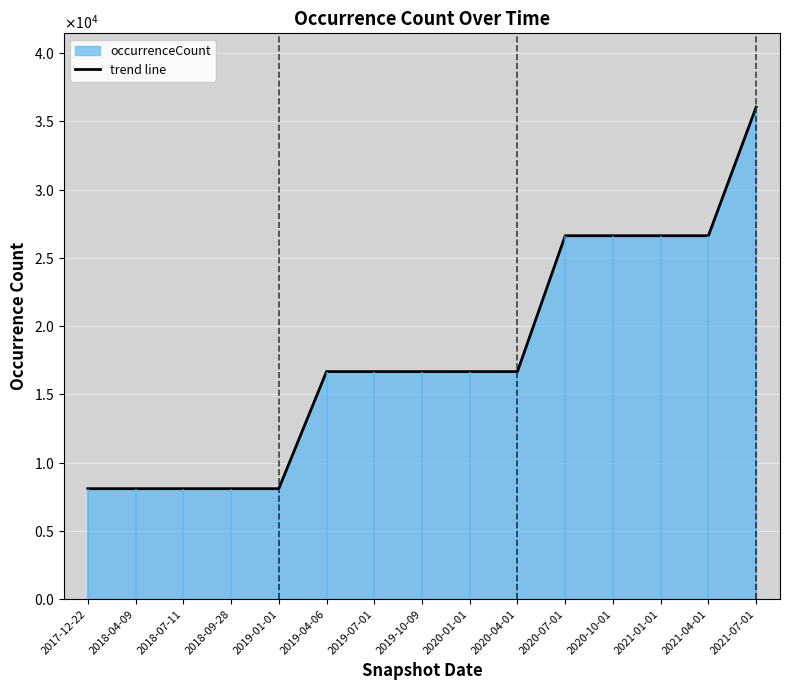

What is the sum of the values at 2018-09-28 and 2021-04-01?

34714